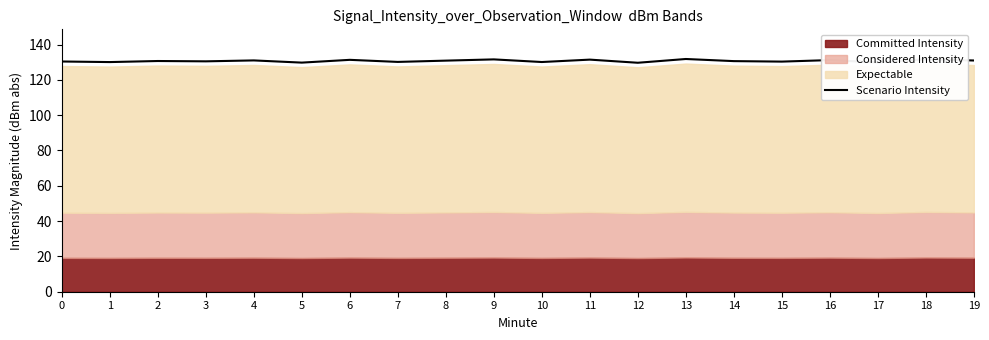

Is it true that the value at 7 is 130.2?

True